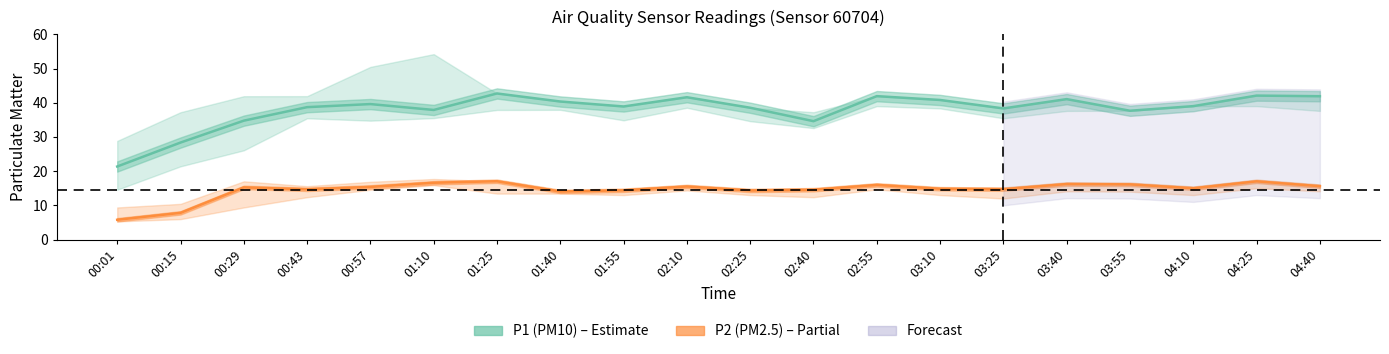

The value of P2 (PM2.5) at 03:10 is 4.5. True or false?

False